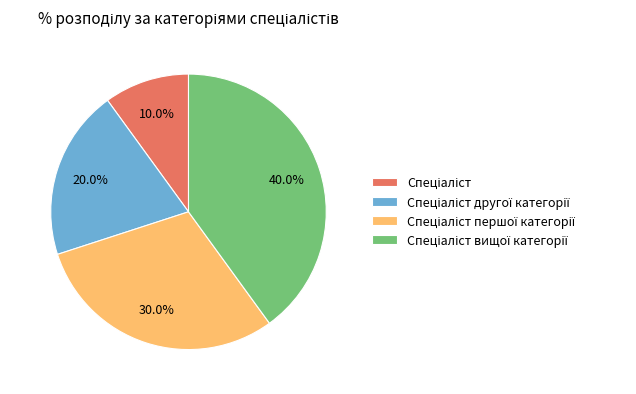

Is there a majority slice in this chart?

No